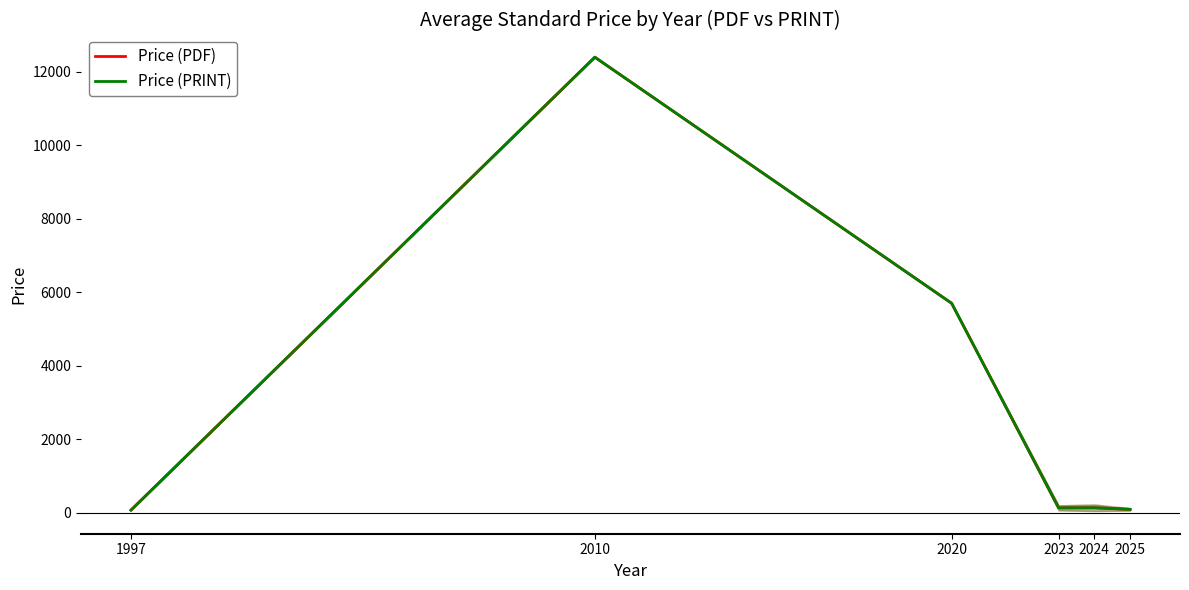

Reading left to right, list all the values displayed in this chart.

Price (PDF): 1997=69.0	2010=12400.0	2020=5700.0	2023=130.1	2024=133.5	2025=89.1
Price (PRINT): 1997=69.0	2010=12400.0	2020=5700.0	2023=130.1	2024=133.5	2025=89.1